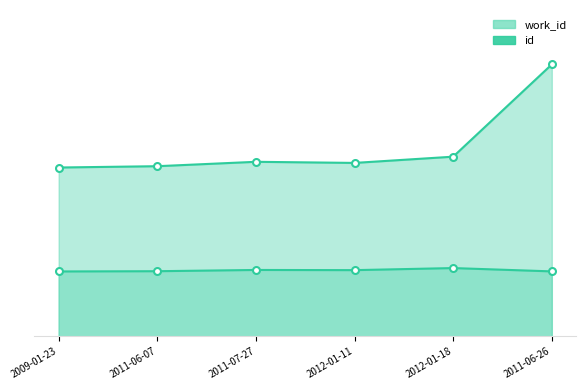

At how many categories does at least one series exceed 5207?

6